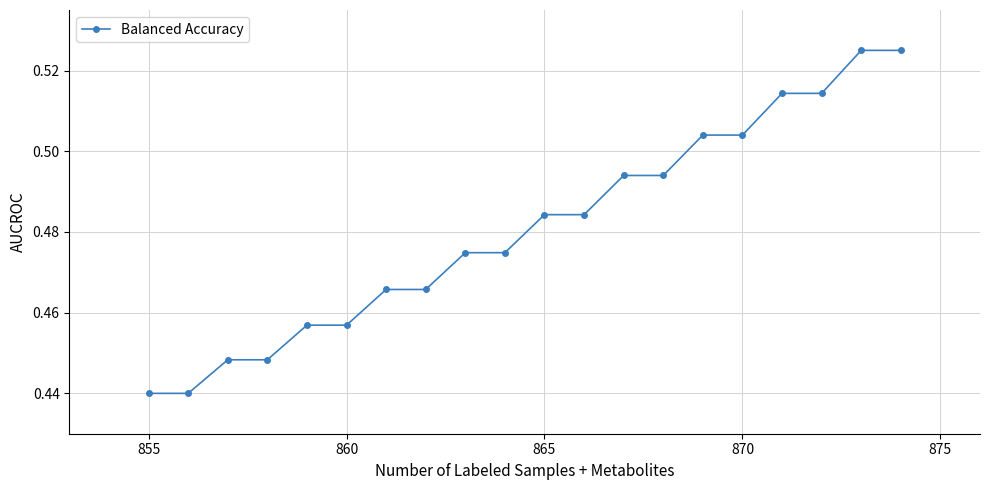

How many lines are shown in the chart?

1